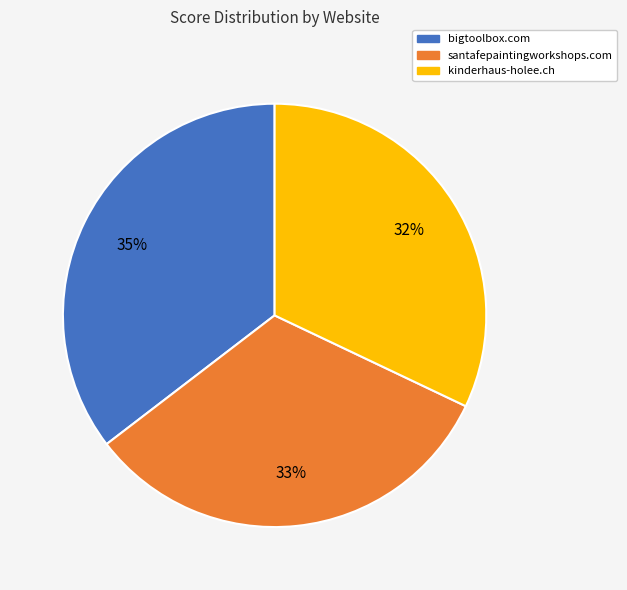

What is the largest slice in the pie chart?

bigtoolbox.com